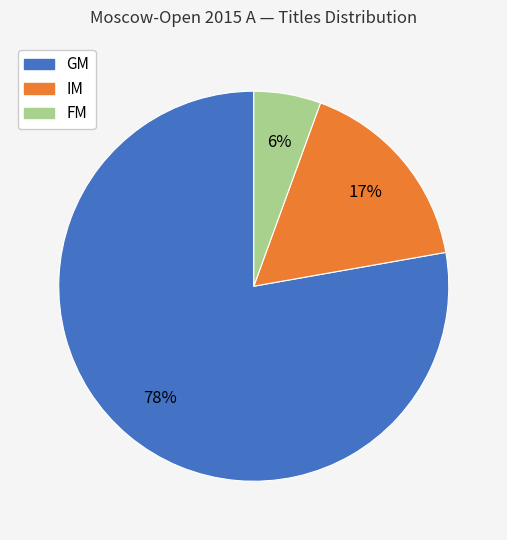

How many segments does this pie chart have?

3